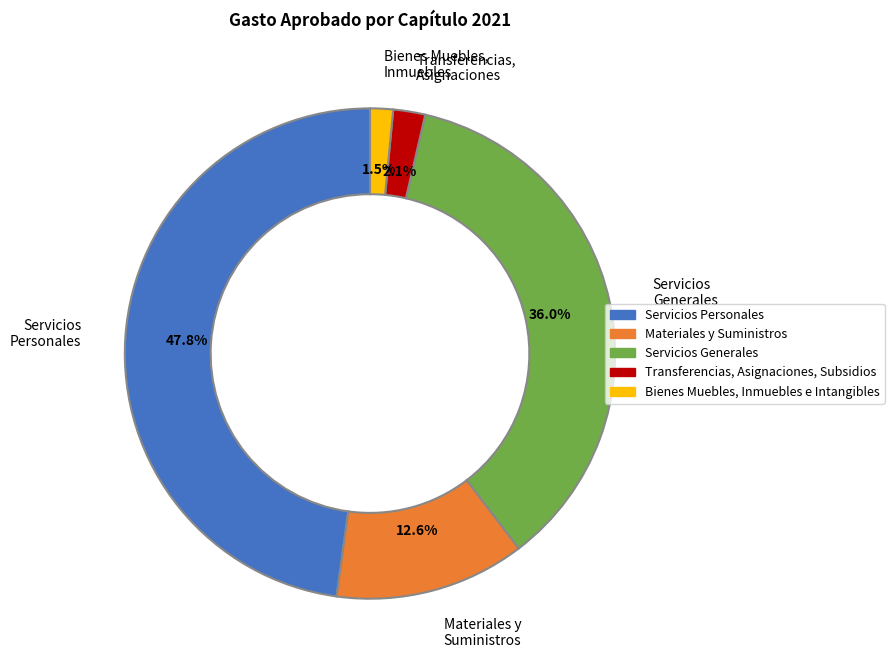

How many slices are in this pie chart?

5